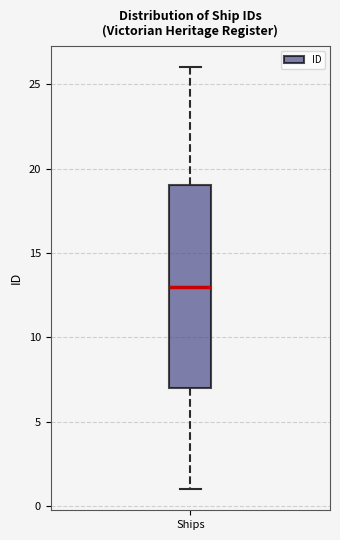

Transcribe this box plot: give where the median line is, the range the box spans, and where the two whiskers end, as read against the y-axis. The values are not printed on the chart, so give them approximately, as read against the axis.

median 13, box 7 to 19, whiskers 1 to 26